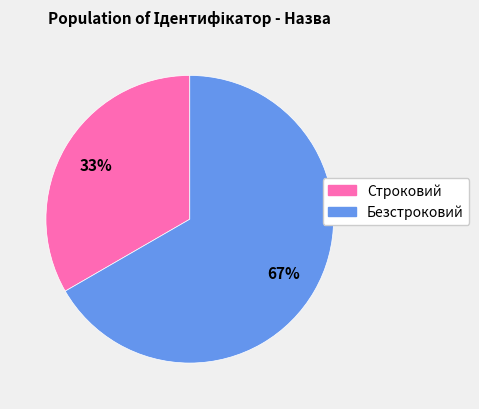

To the nearest percent, what is the combined percentage of Безстроковий and Строковий?

100%